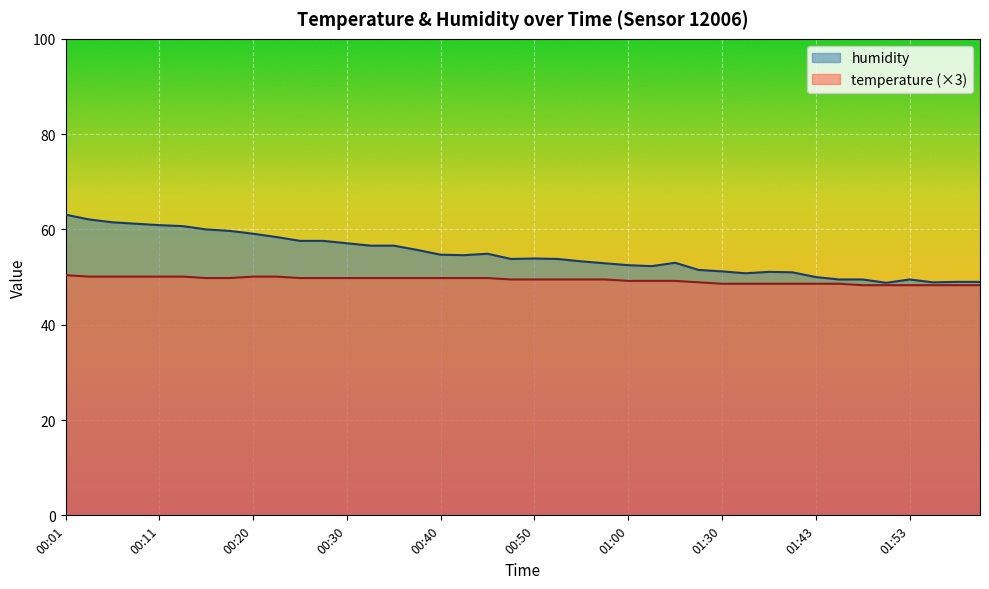

What is the sum of the humidity values at 02:01 and 01:28?

100.5